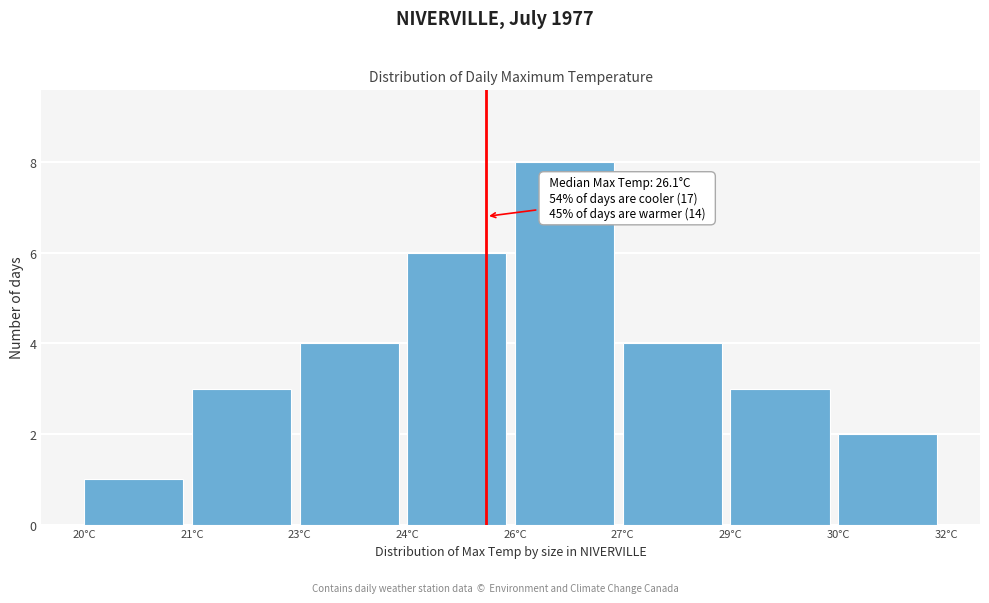

Reading right to left, what are all the values shown in this chart?

30°C=2	29°C=3	27°C=4	26°C=8	24°C=6	23°C=4	21°C=3	20°C=1